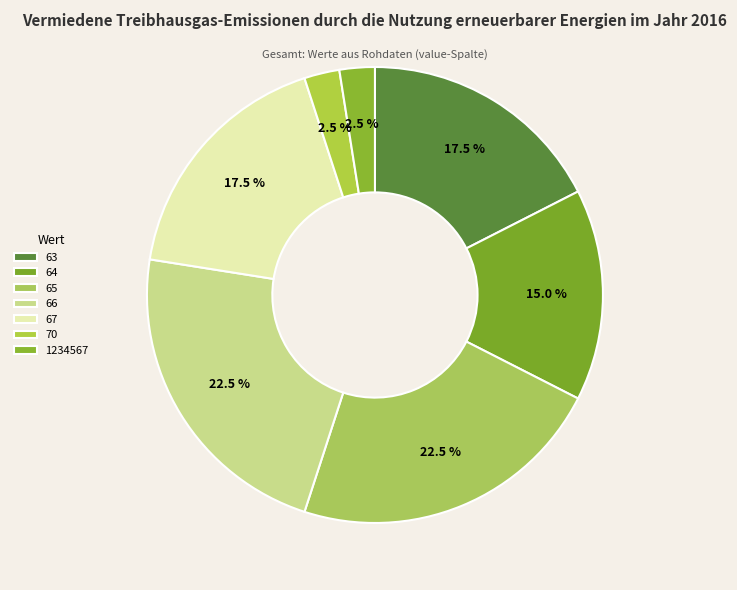

Is it true that 66 is 11% of the pie?

False